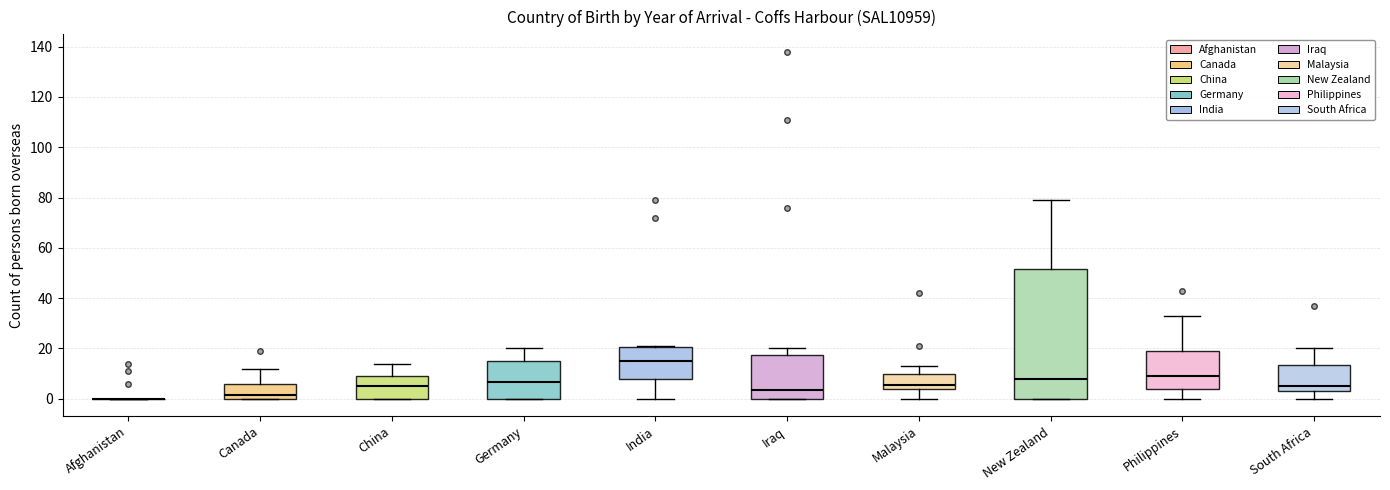

Reading left to right, transcribe this box plot: for each box, give where its median line is, the range the box spans, and where its two whiskers end, as read against the y-axis. The values are not printed on the chart, so give them approximately, as read against the axis.

Afghanistan: box collapsed to a line at 0, whiskers 0 to 0
Canada: median 2, box 0 to 6, whiskers 0 to 12
China: median 6, box 0 to 10, whiskers 0 to 14
Germany: median 6, box 0 to 16, whiskers 0 to 20
India: median 16, box 8 to 20, whiskers 0 to 22
Iraq: median 4, box 0 to 18, whiskers 0 to 20
Malaysia: median 6, box 4 to 10, whiskers 0 to 14
New Zealand: median 8, box 0 to 52, whiskers 0 to 80
Philippines: median 10, box 4 to 20, whiskers 0 to 34
South Africa: median 6, box 4 to 14, whiskers 0 to 20